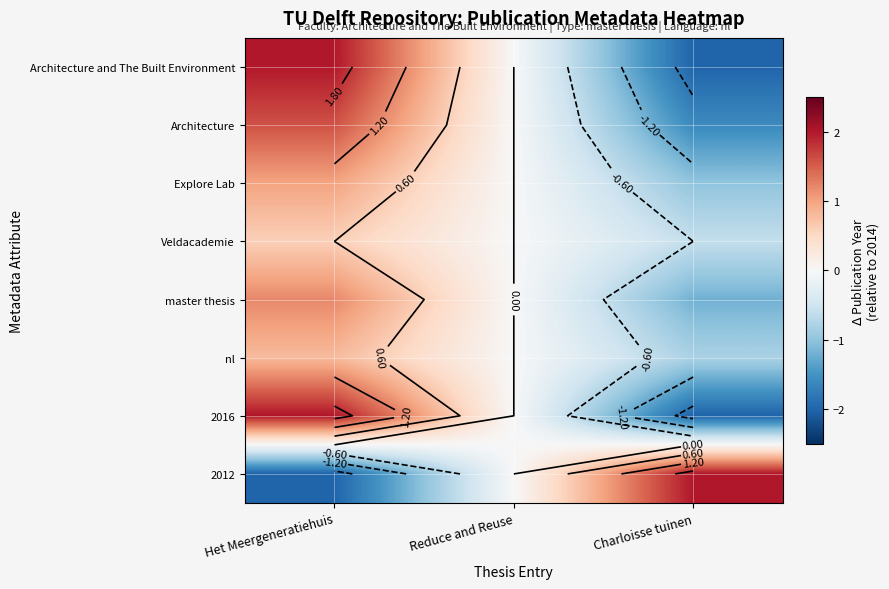

How many values in 2012 are below zero?

1